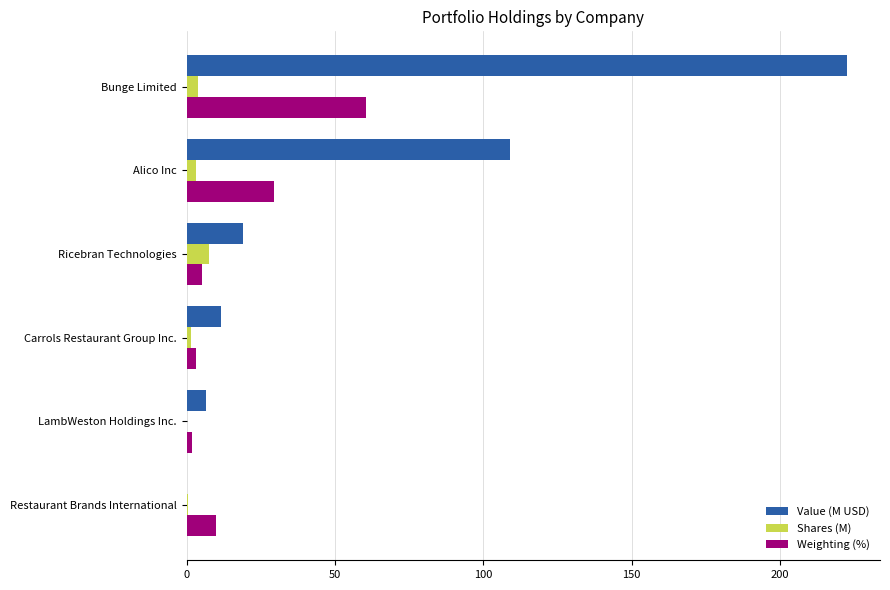

What is the sum of all Shares (M) values?

16.5